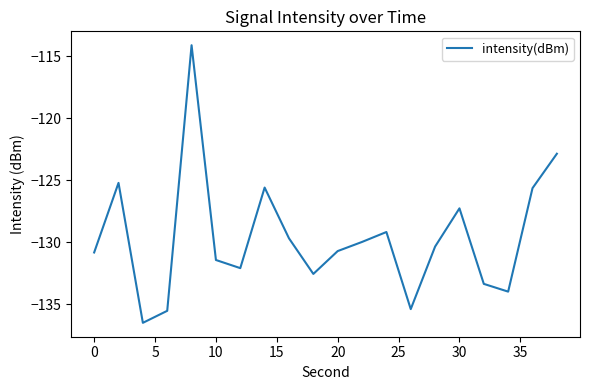

What is the greatest value displayed?

-114.1